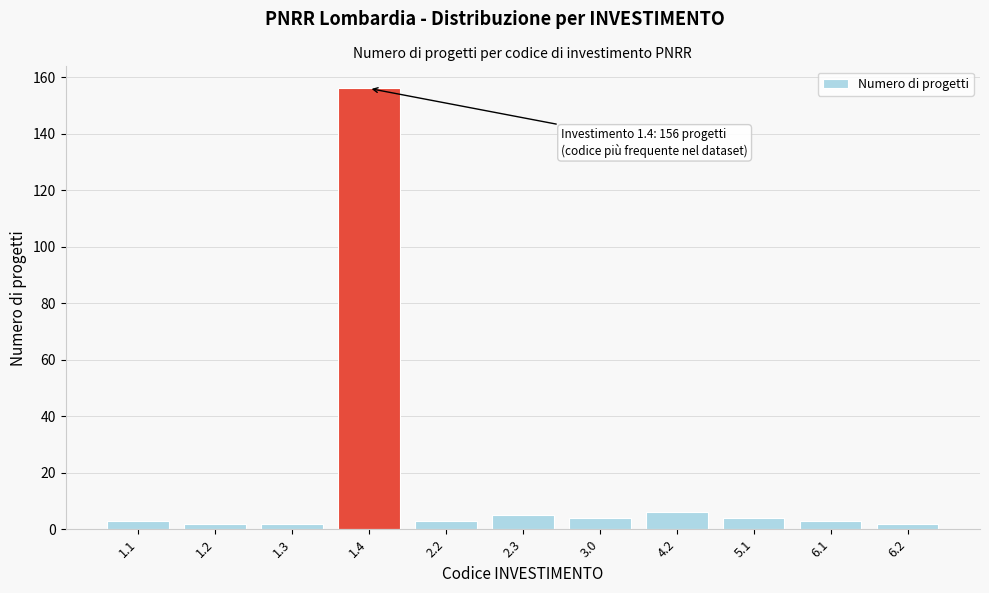

Reading left to right, extract all data points from this chart.

3	2	2	156	3	5	4	6	4	3	2